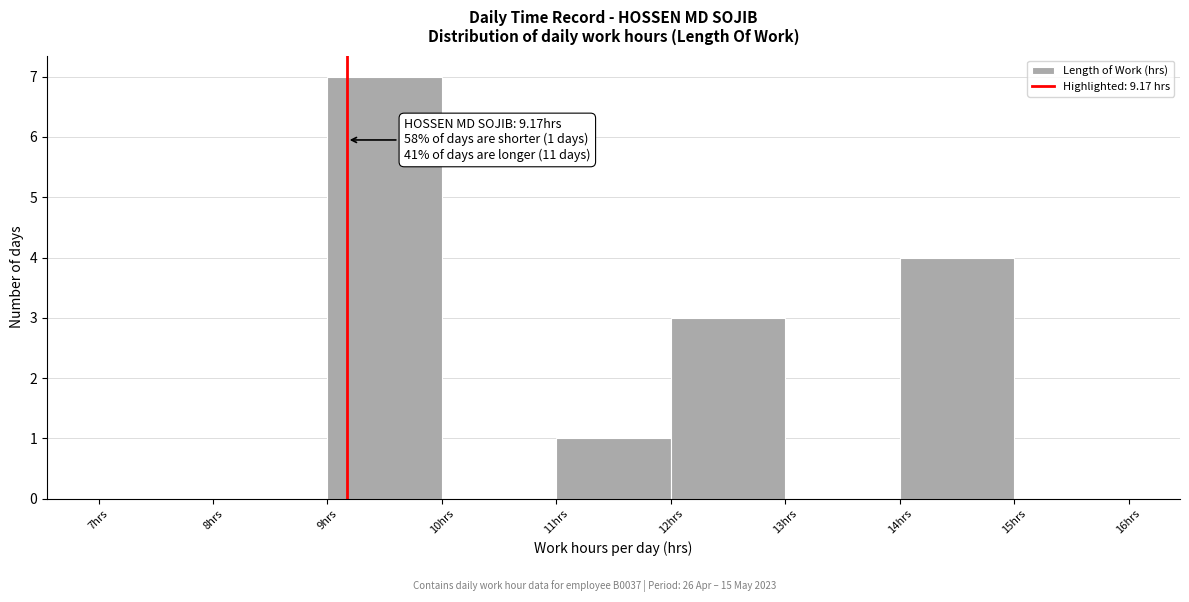

Which range on the x-axis has the tallest bar?

9 to 10